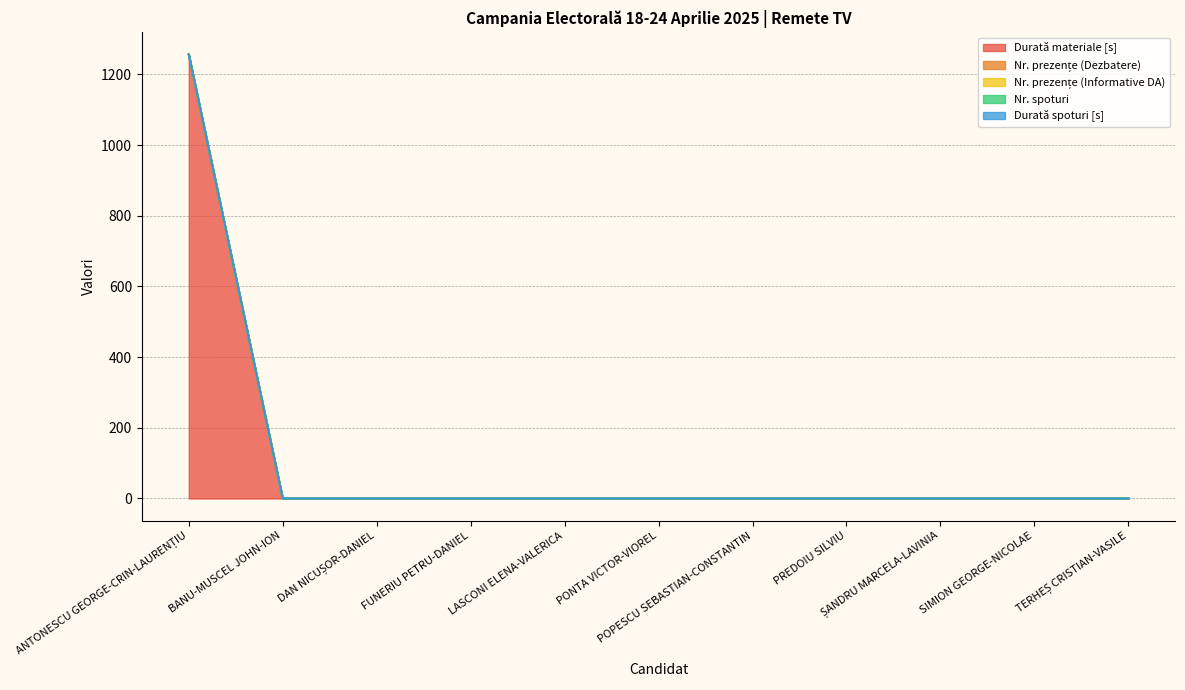

Which has a higher value, BANU-MUSCEL JOHN-ION or PREDOIU SILVIU?

BANU-MUSCEL JOHN-ION